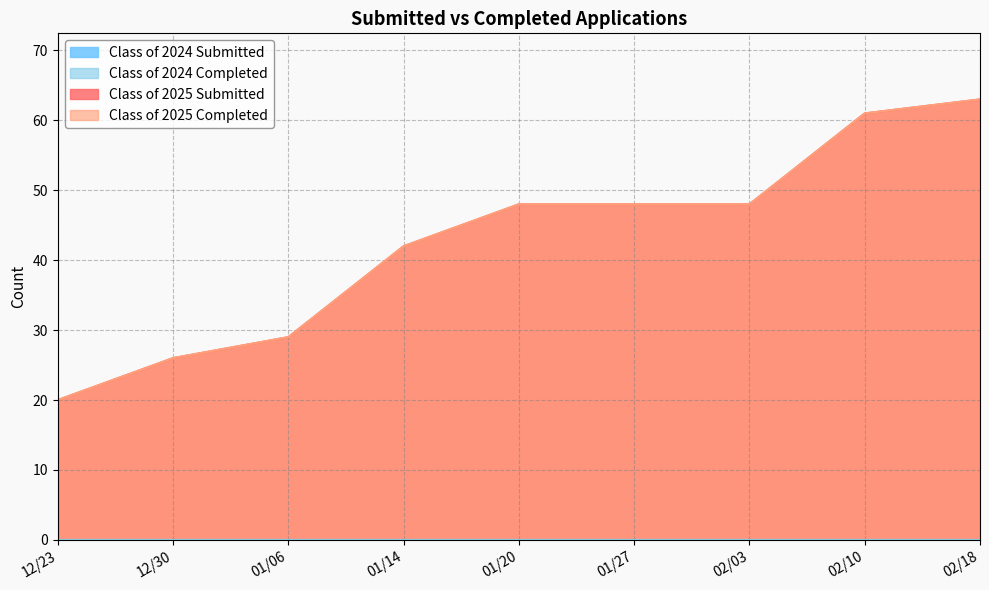

Count the number of categories in the chart.

9